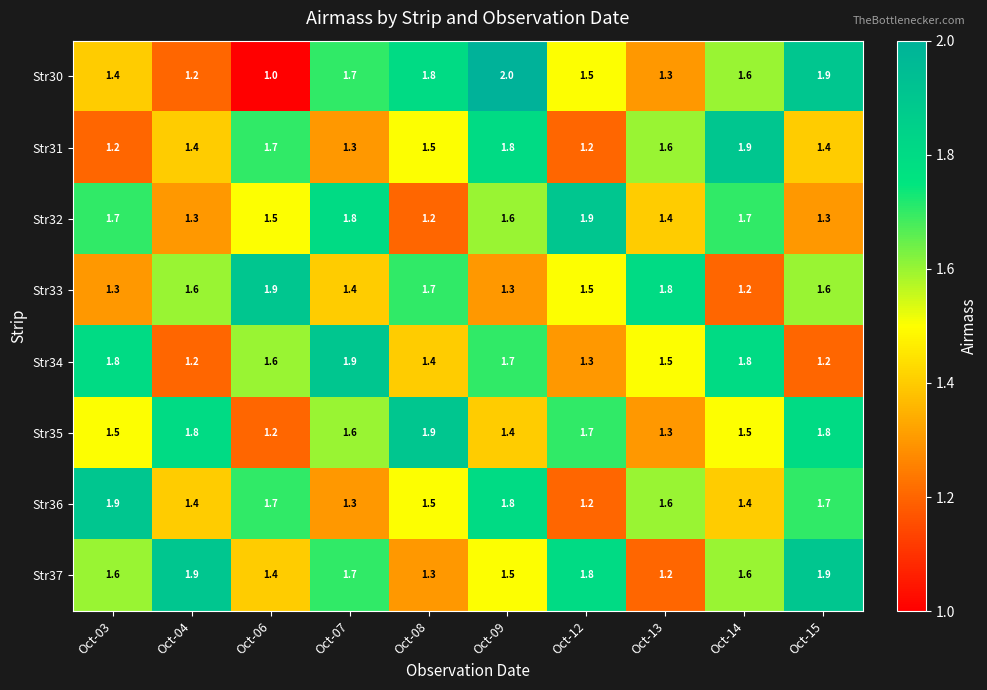

Read the Str35 value at Oct-09.

1.4